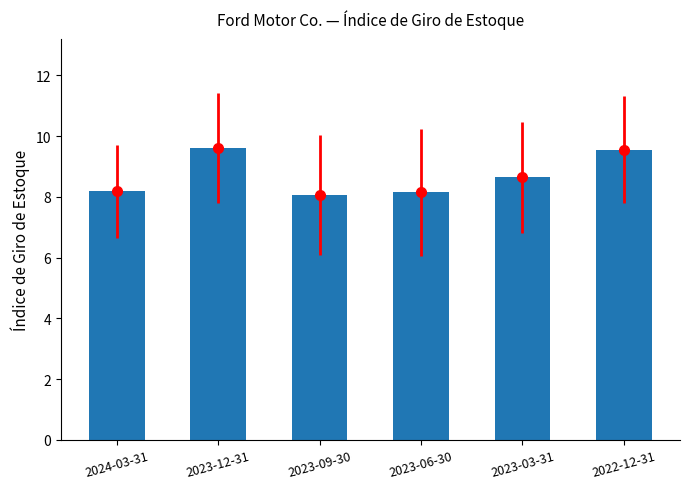

What is the change in value from 2023-06-30 to 2022-12-31?

+1.4